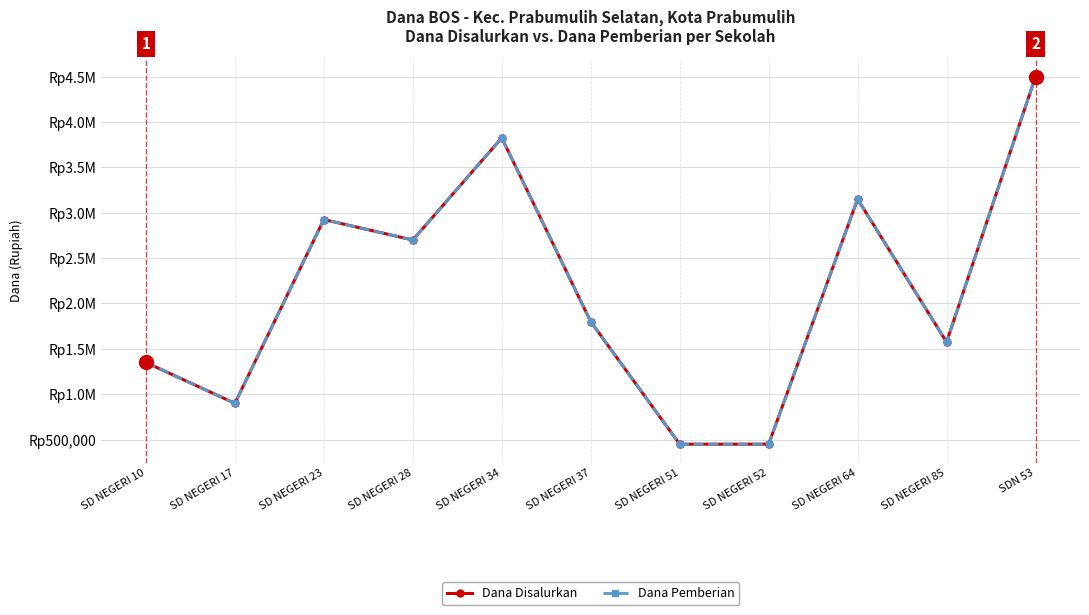

Is this an area chart (filled region under the line)?

No